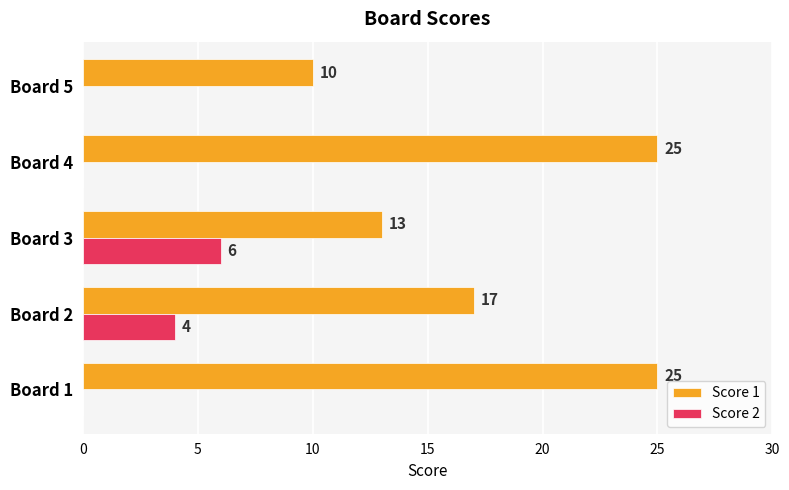

What are all the series names shown in the legend?

Score 1, Score 2